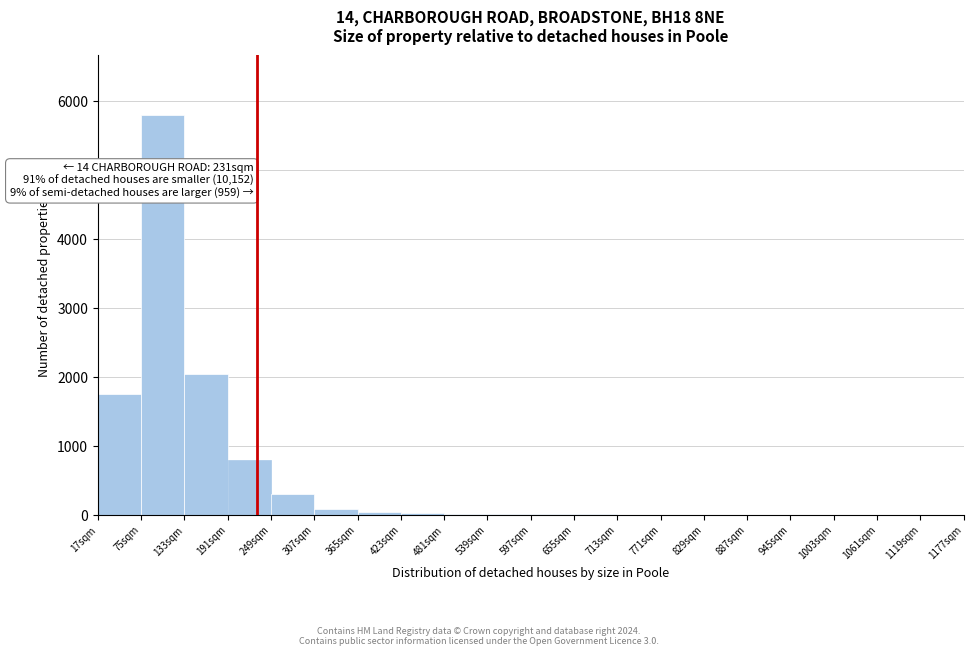

Over which range of the x-axis is the bar tallest?

75 to 133